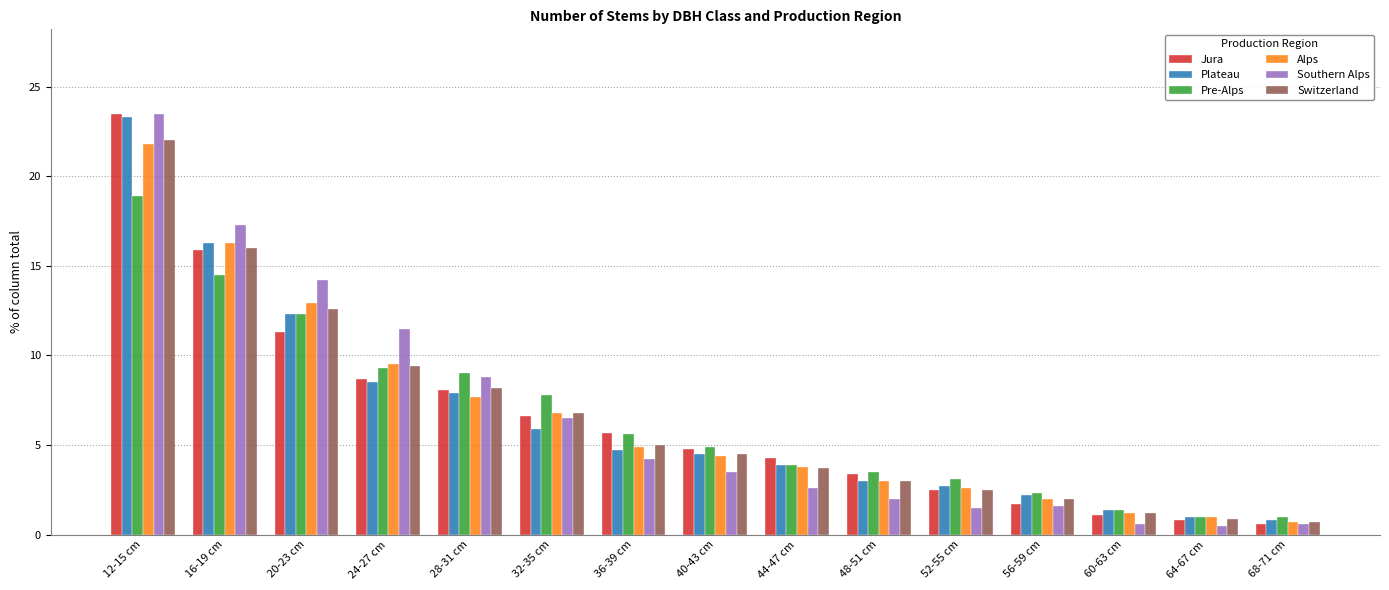

The value of Southern Alps at 44-47 cm is 1.4. True or false?

False